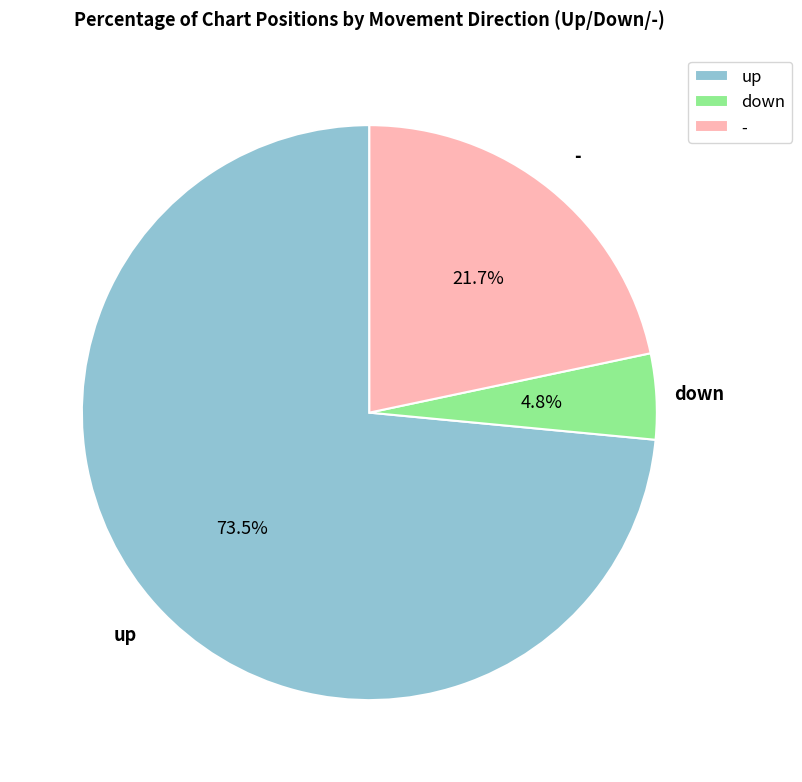

Rank the categories by value from lowest to highest.

down, -, up